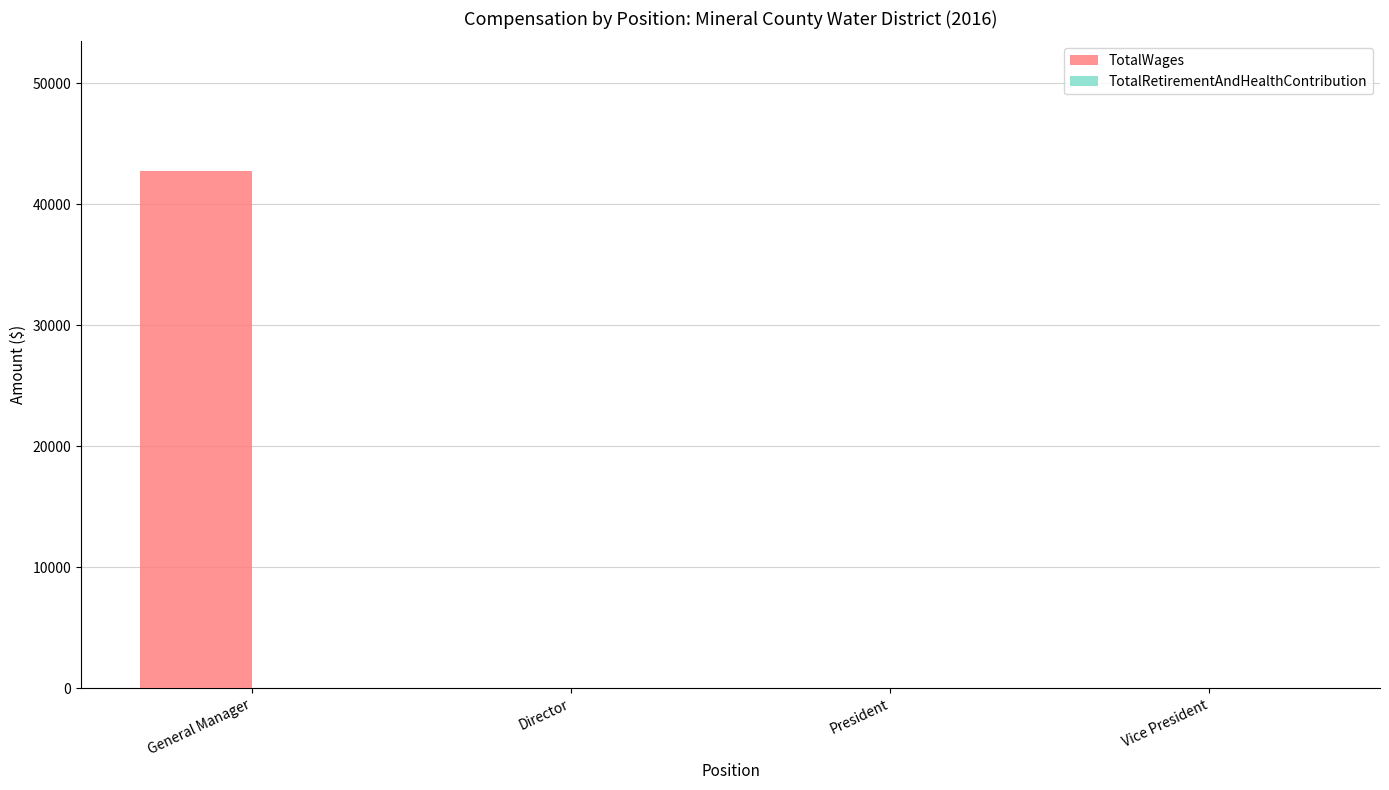

The value at President is 0. True or false?

True